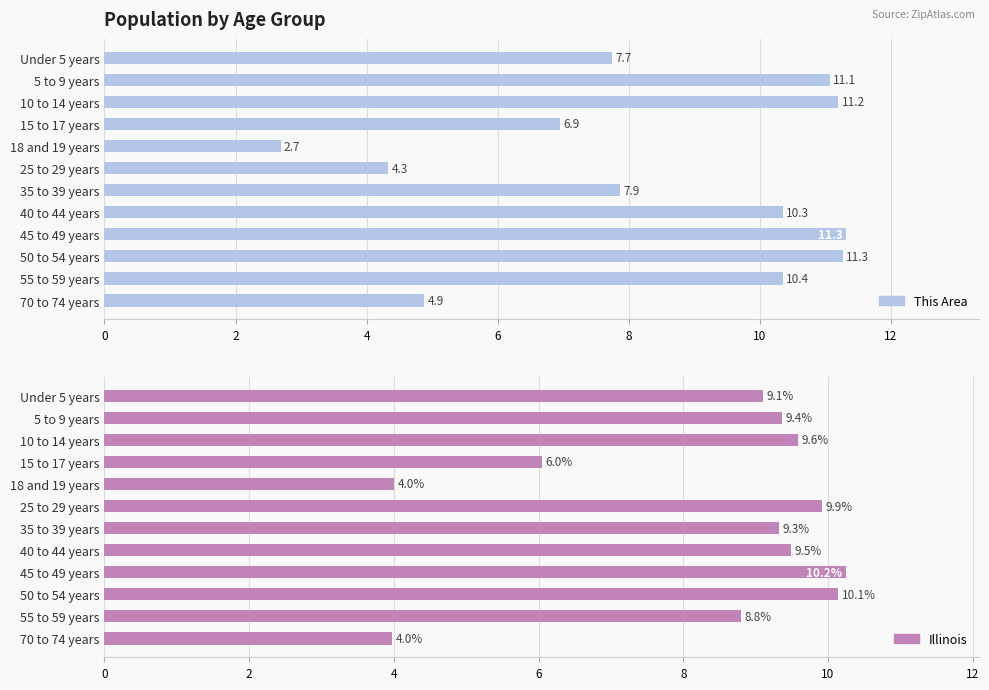

What is the value of the Illinois bar at the 1st from the left?

9.1